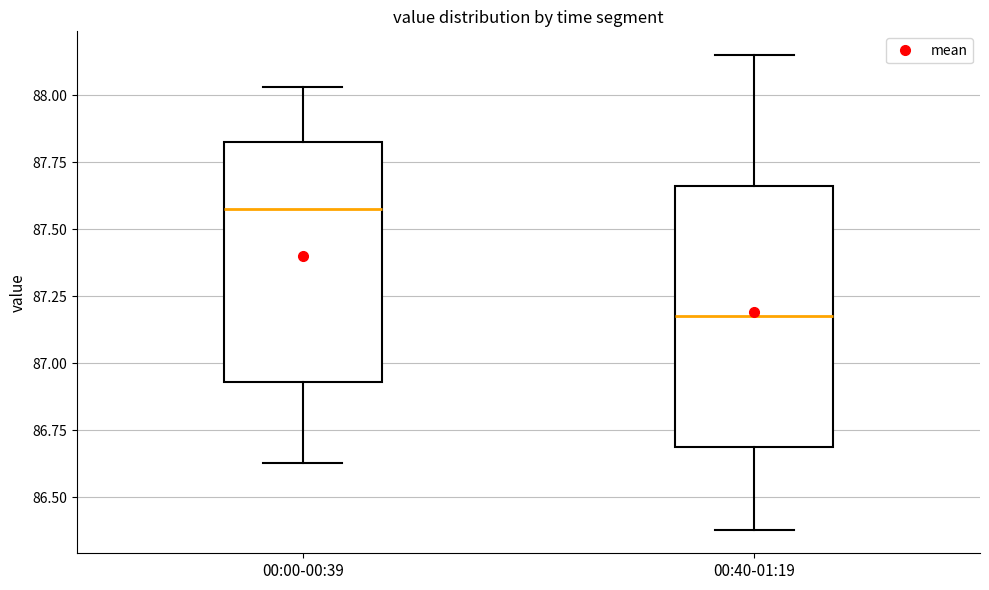

Which box has the lowest median line?

00:40-01:19